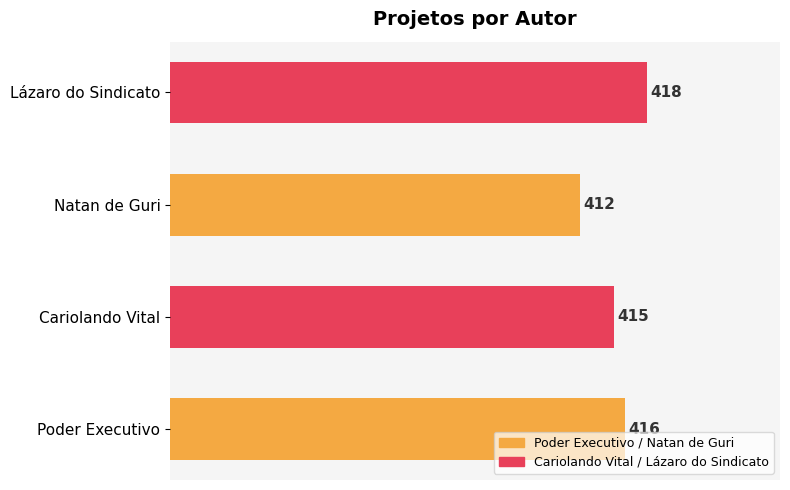

Which category has the highest value across all series?

Lázaro do Sindicato